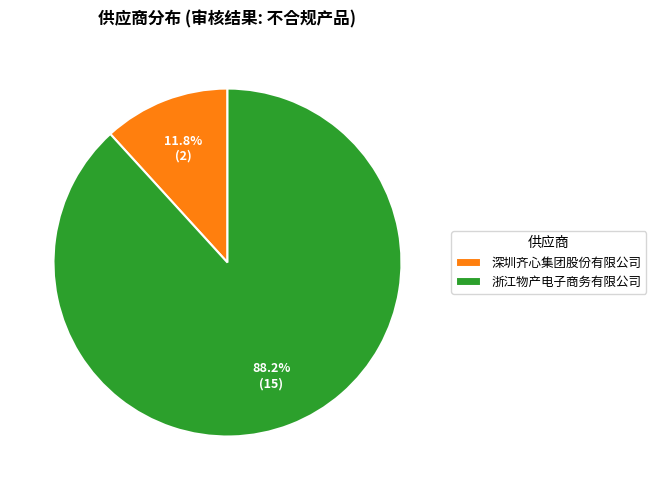

Approximately how many times larger is the value at 浙江物产电子商务有限公司 compared to 深圳齐心集团股份有限公司?

7.5